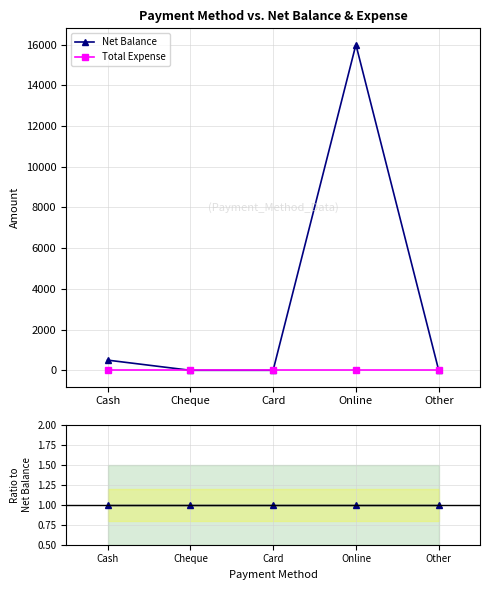

What are all the series names shown in the legend?

Net Balance, Total Expense